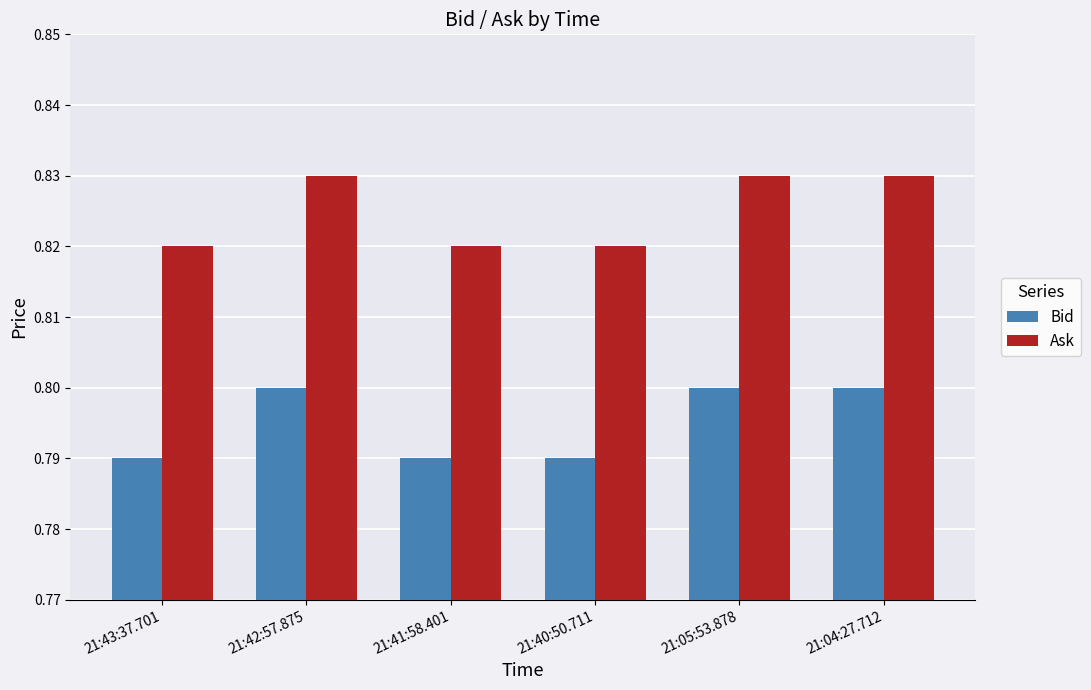

How many Ask values are between 0 and 1?

6